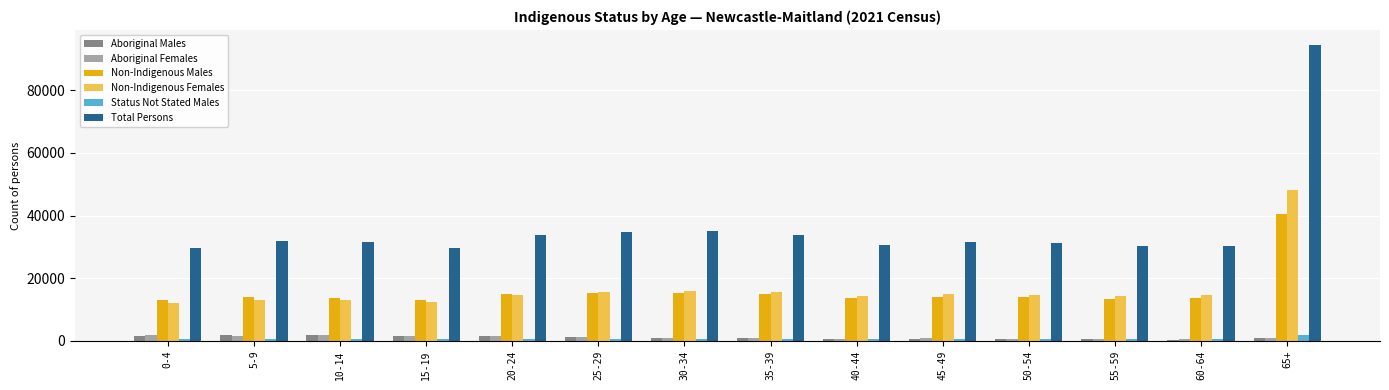

At which category is the sum across all series the highest?

65+